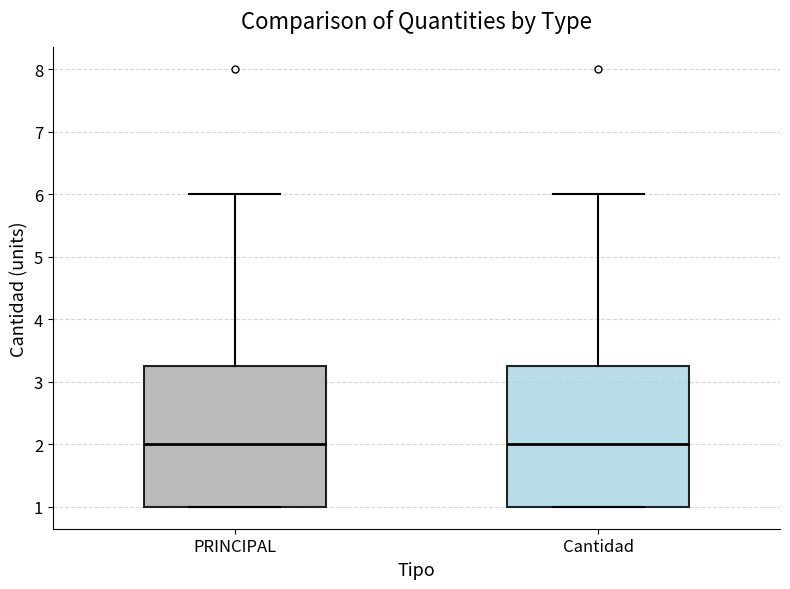

Reading left to right, transcribe this box plot: for each box, give where its median line is, the range the box spans, and where its two whiskers end, as read against the y-axis. The values are not printed on the chart, so give them approximately, as read against the axis.

PRINCIPAL: median 2.0, box 1.0 to 3.3, whiskers 1.0 to 6.0
Cantidad: median 2.0, box 1.0 to 3.3, whiskers 1.0 to 6.0